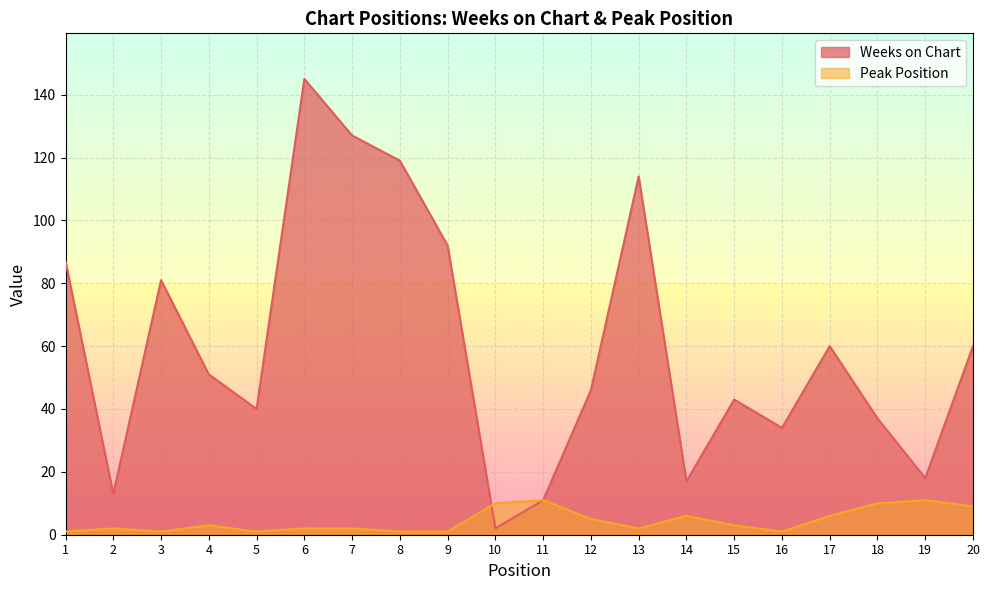

What is the average value of the Weeks on Chart series?

60